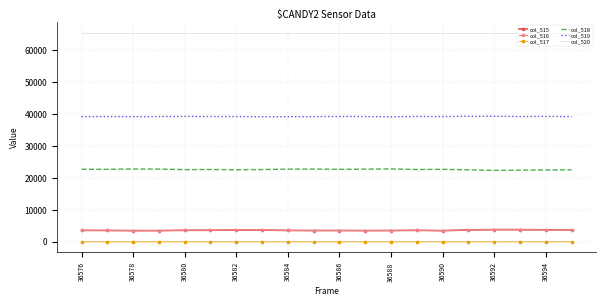

Which series has the largest total across all categories?

col_520